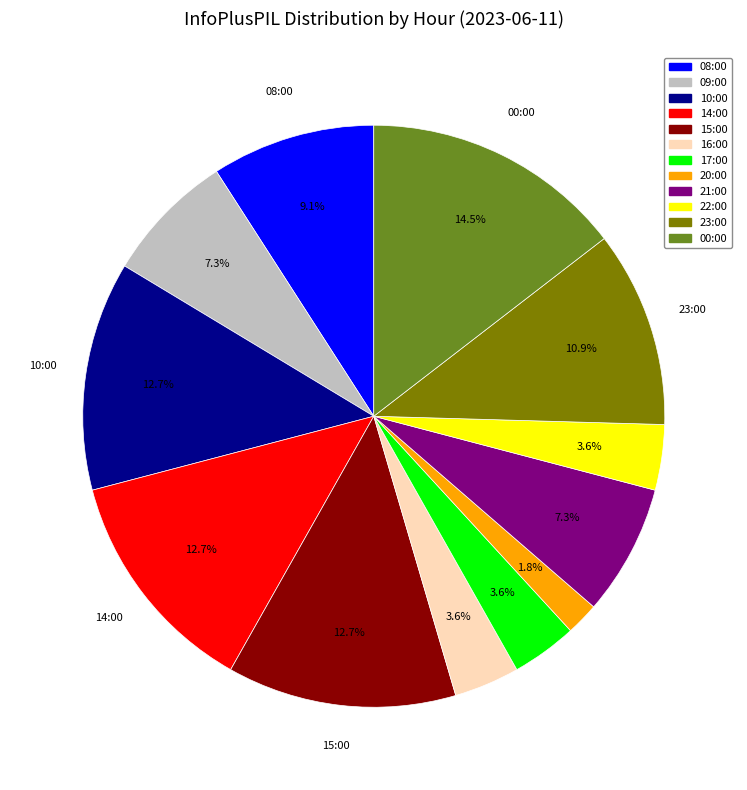

Between 17:00 and 09:00, which is larger?

09:00